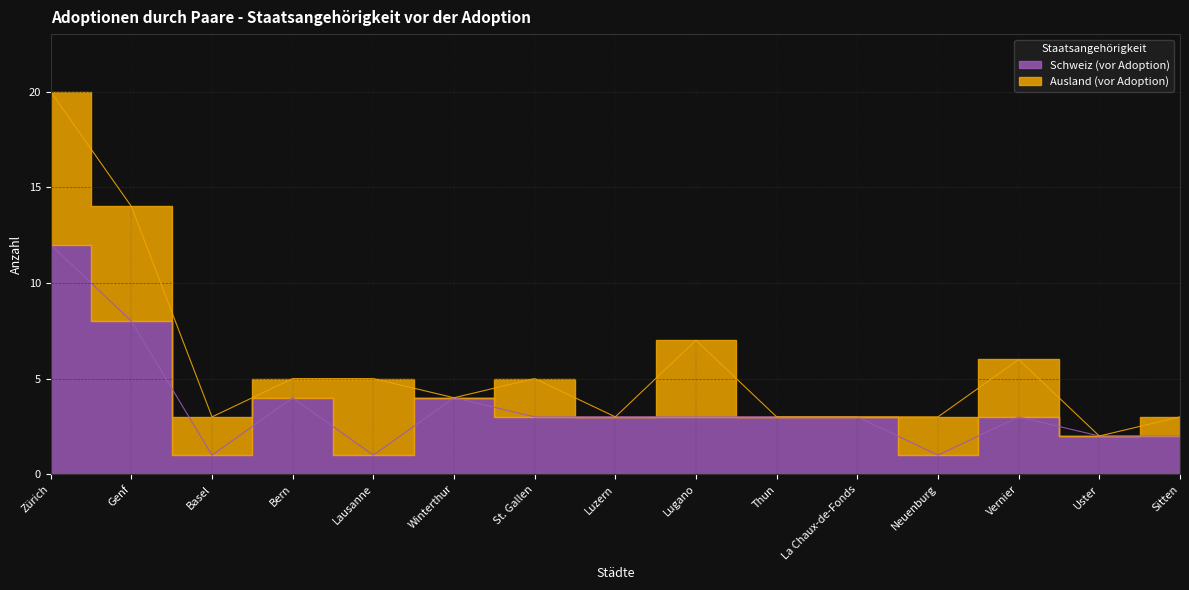

What is the change in value from Thun to Sitten?

-1